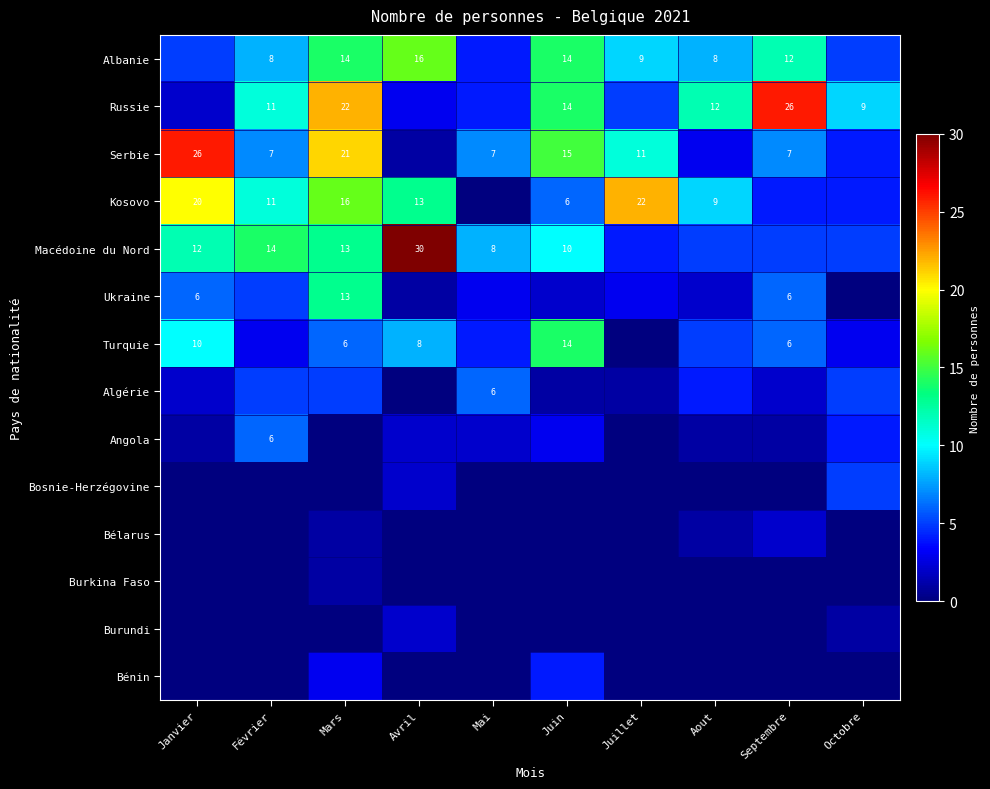

True or false: Macédoine du Nord has a value of 6 at Juin.

False